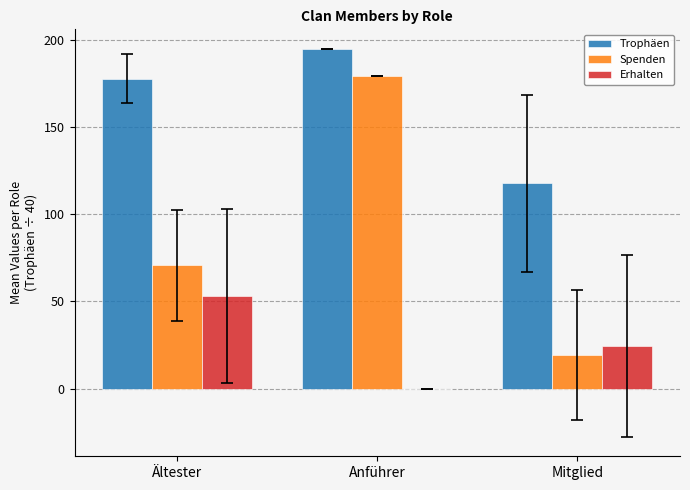

At which label does Erhalten first exceed 24?

Ältester